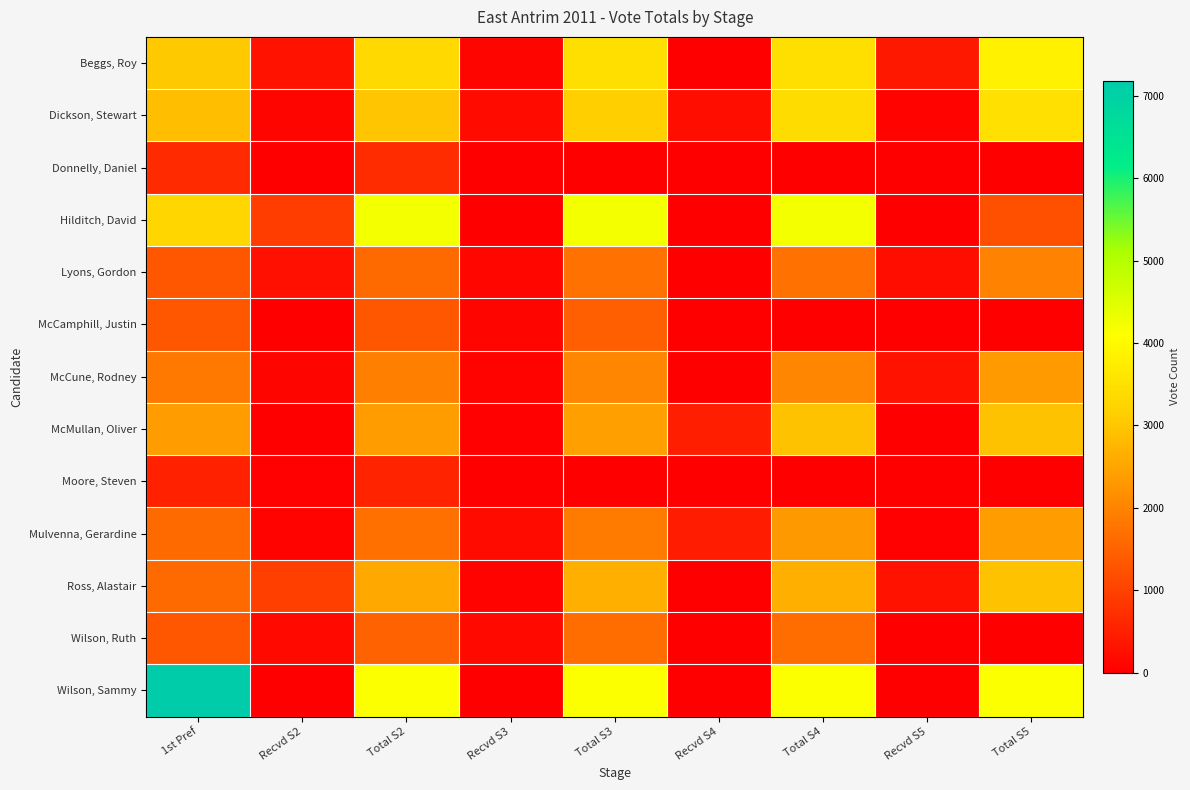

Which series has the widest spread of values?

Wilson, Sammy